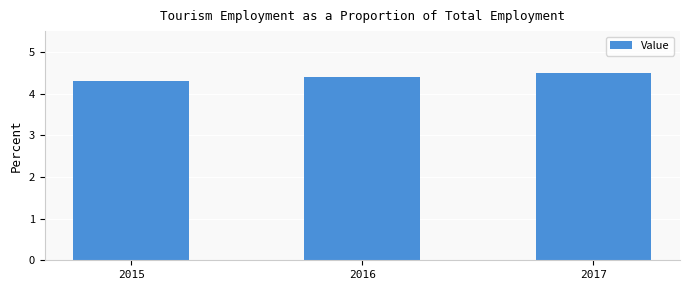

Reading left to right, extract all data points from this chart.

2015=4.3	2016=4.4	2017=4.5